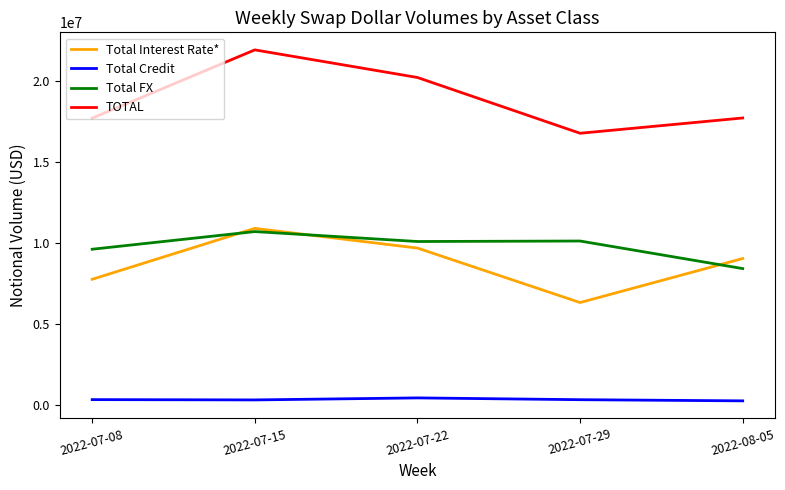

The value of Total FX at 2022-07-15 is 10690008. True or false?

True